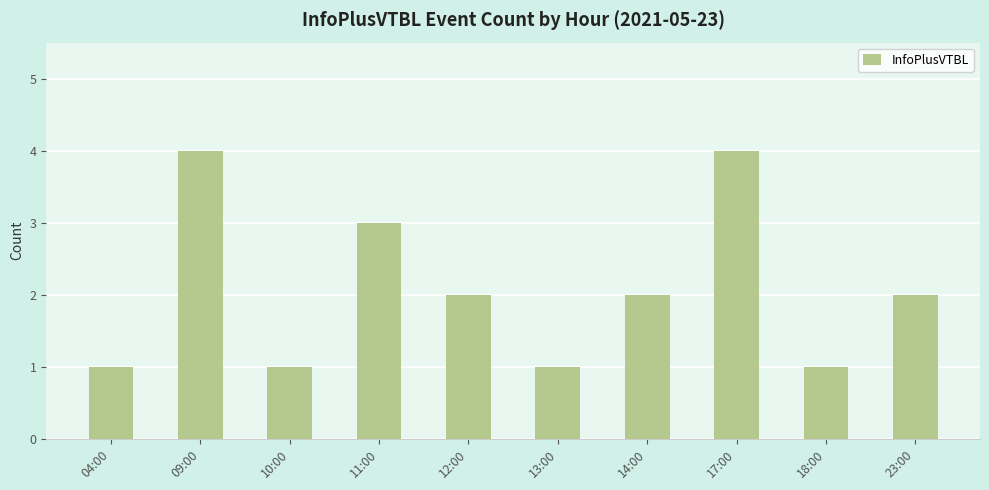

Is it true that the value at 11:00 is 3?

True